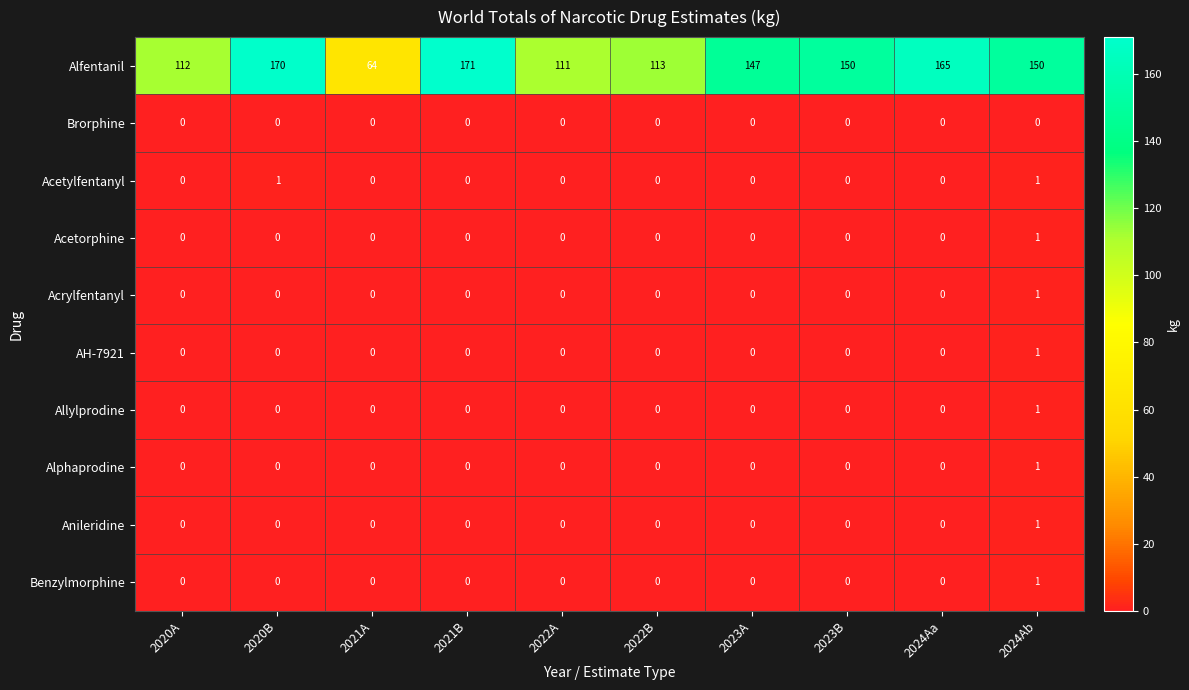

Which label corresponds to the largest value in the chart?

2021B